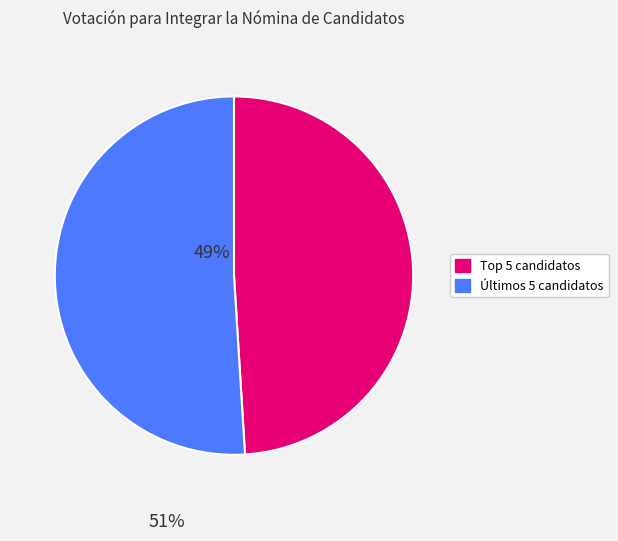

Is there any slice that represents more than half of the pie?

Yes